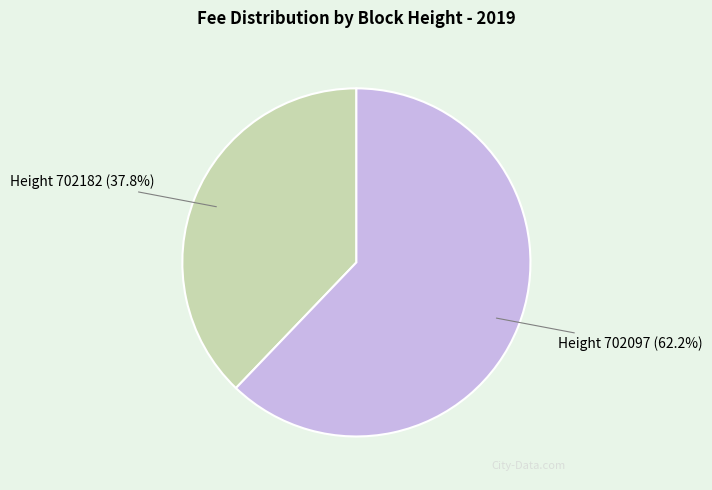

Is there a majority slice in this chart?

Yes